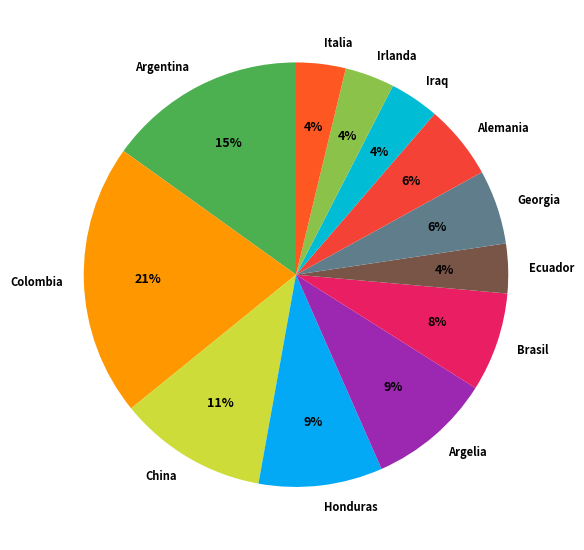

True or false: China accounts for 2% of the total.

False